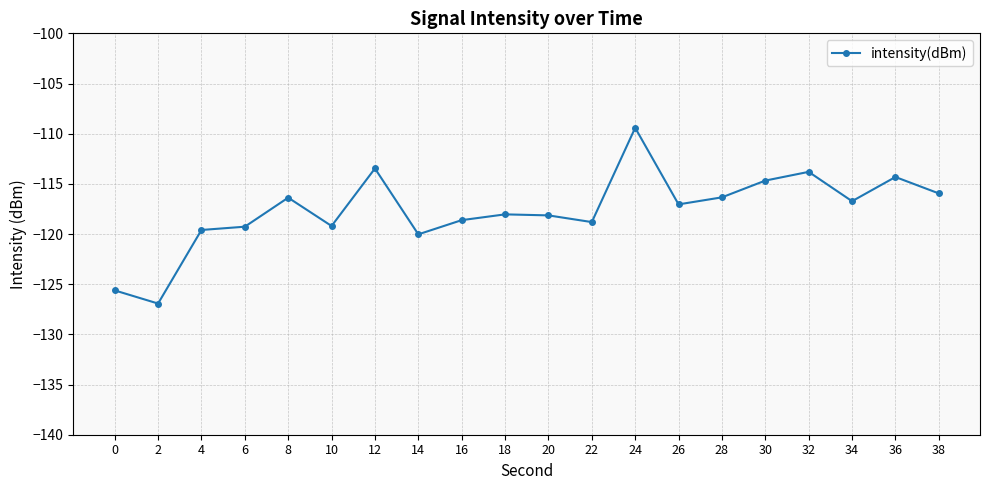

Which label corresponds to the smallest value in the chart?

2